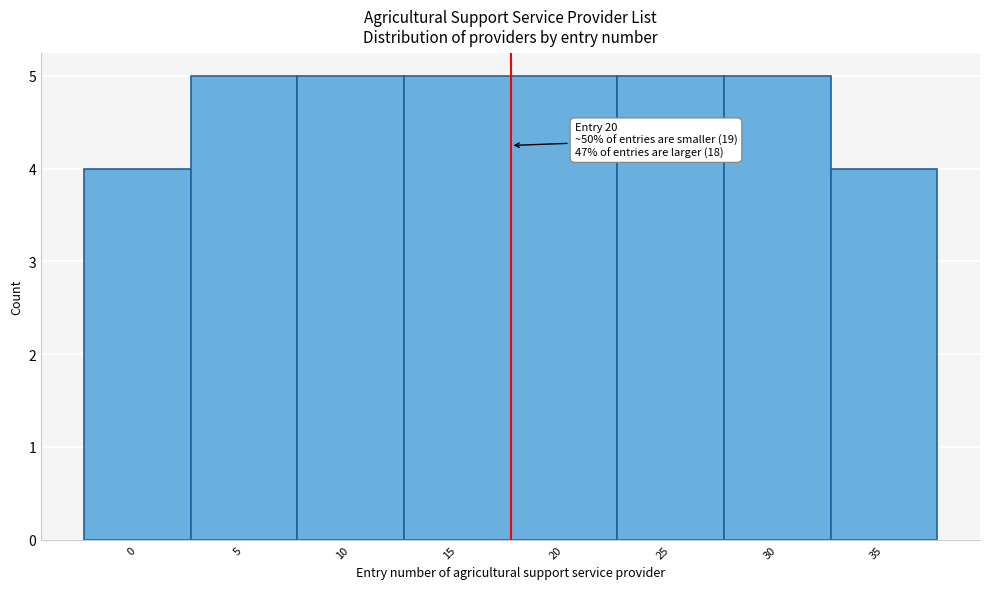

Reading right to left, list all the values displayed in this chart.

4	5	5	5	5	5	5	4